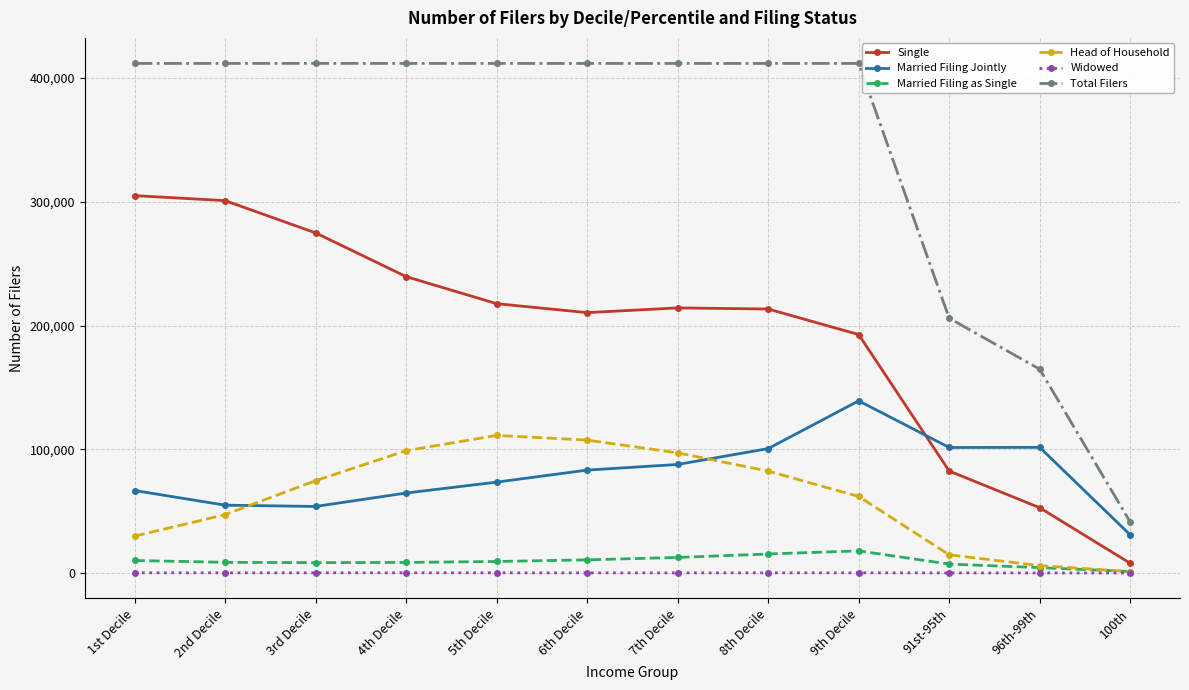

At how many categories does at least one series exceed 376659?

9